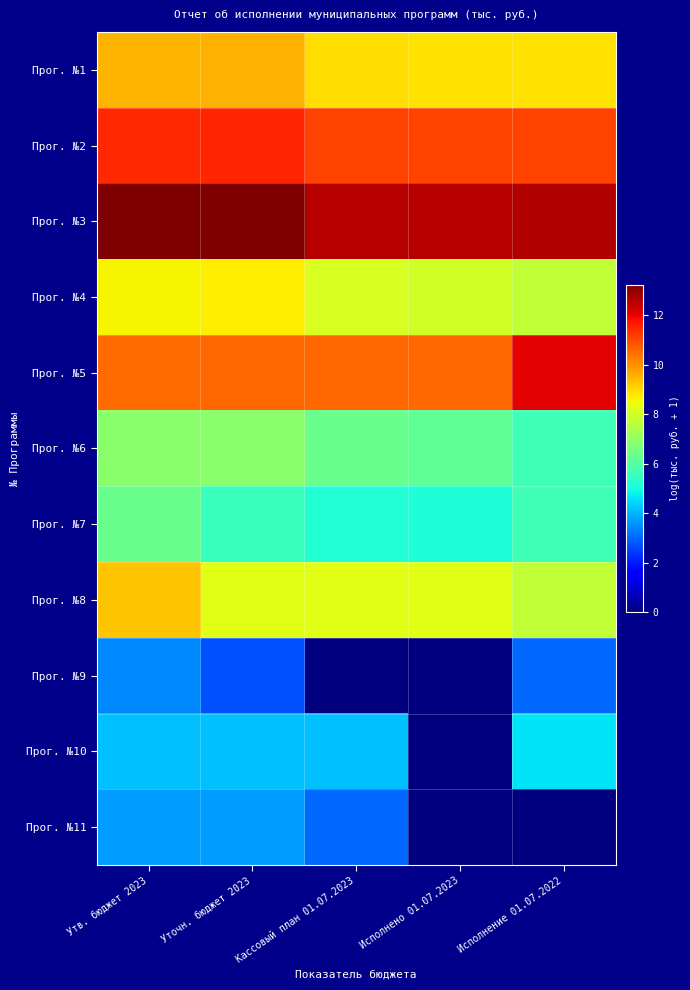

Which series has the largest total across all categories?

Прог. №3